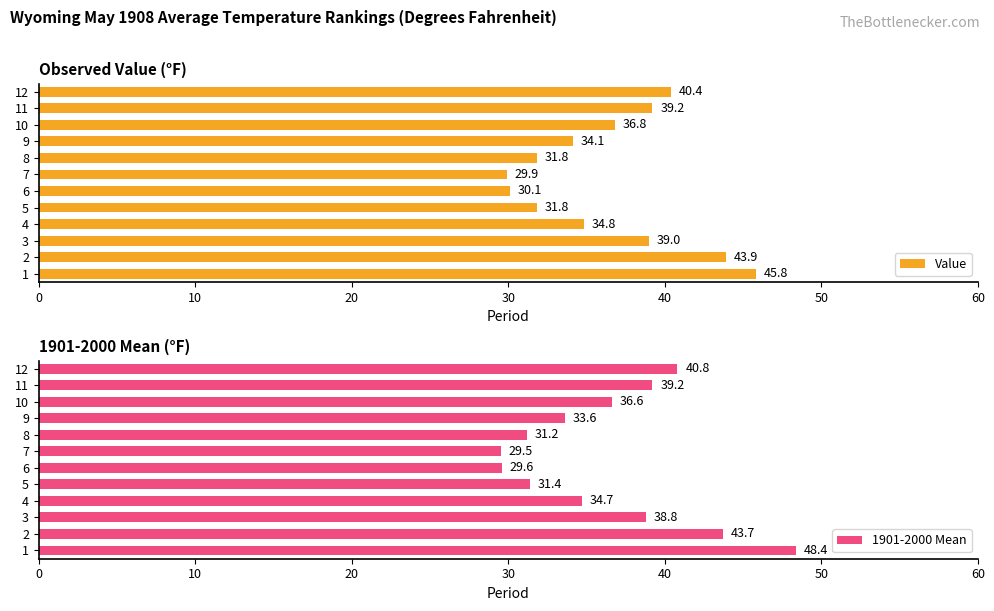

Which series has the widest spread of values?

1901-2000 Mean